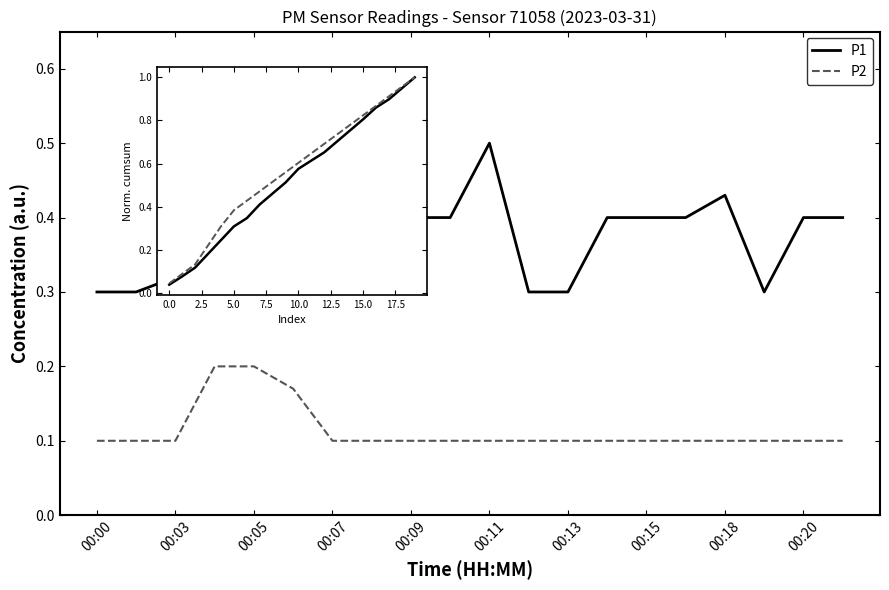

What is the label of the 16th point from the left?

15